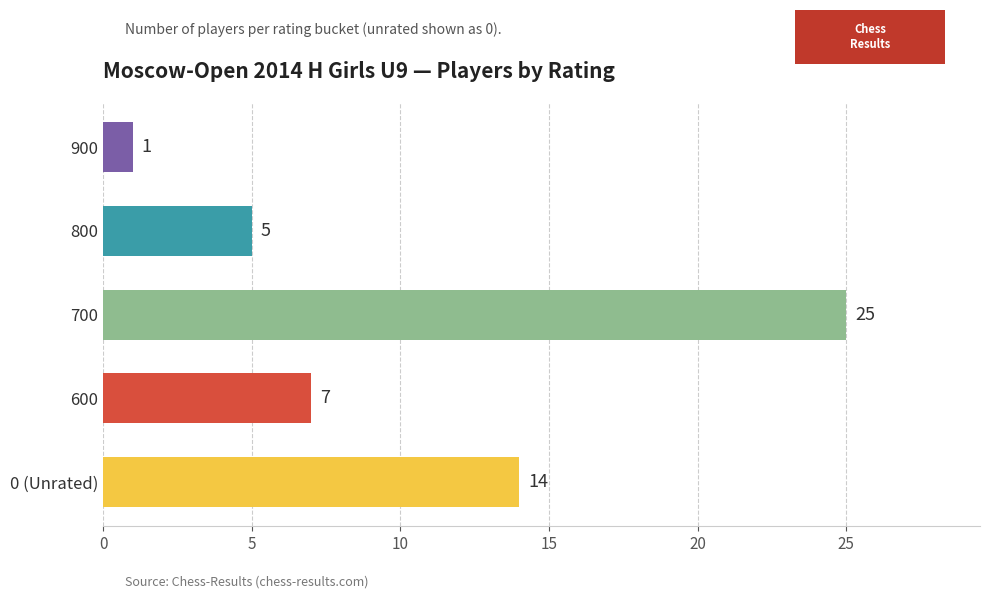

At which label is the value closest to 13?

0 (Unrated)